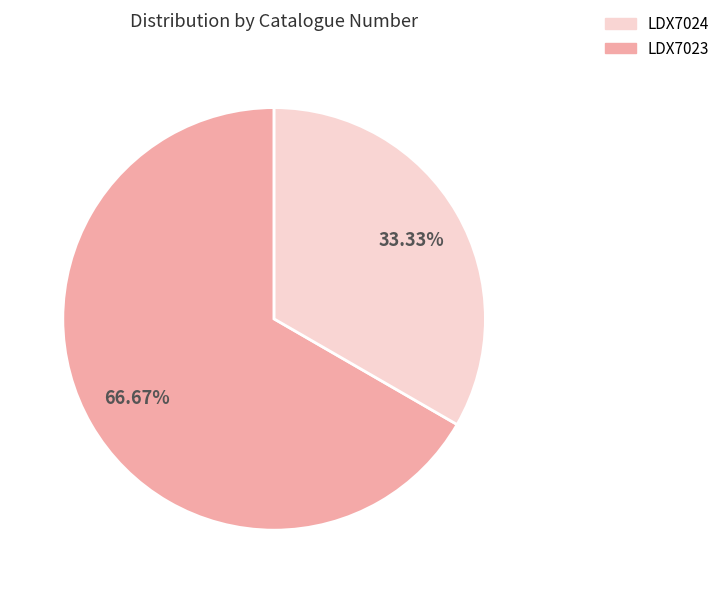

Is there a majority slice in this chart?

Yes